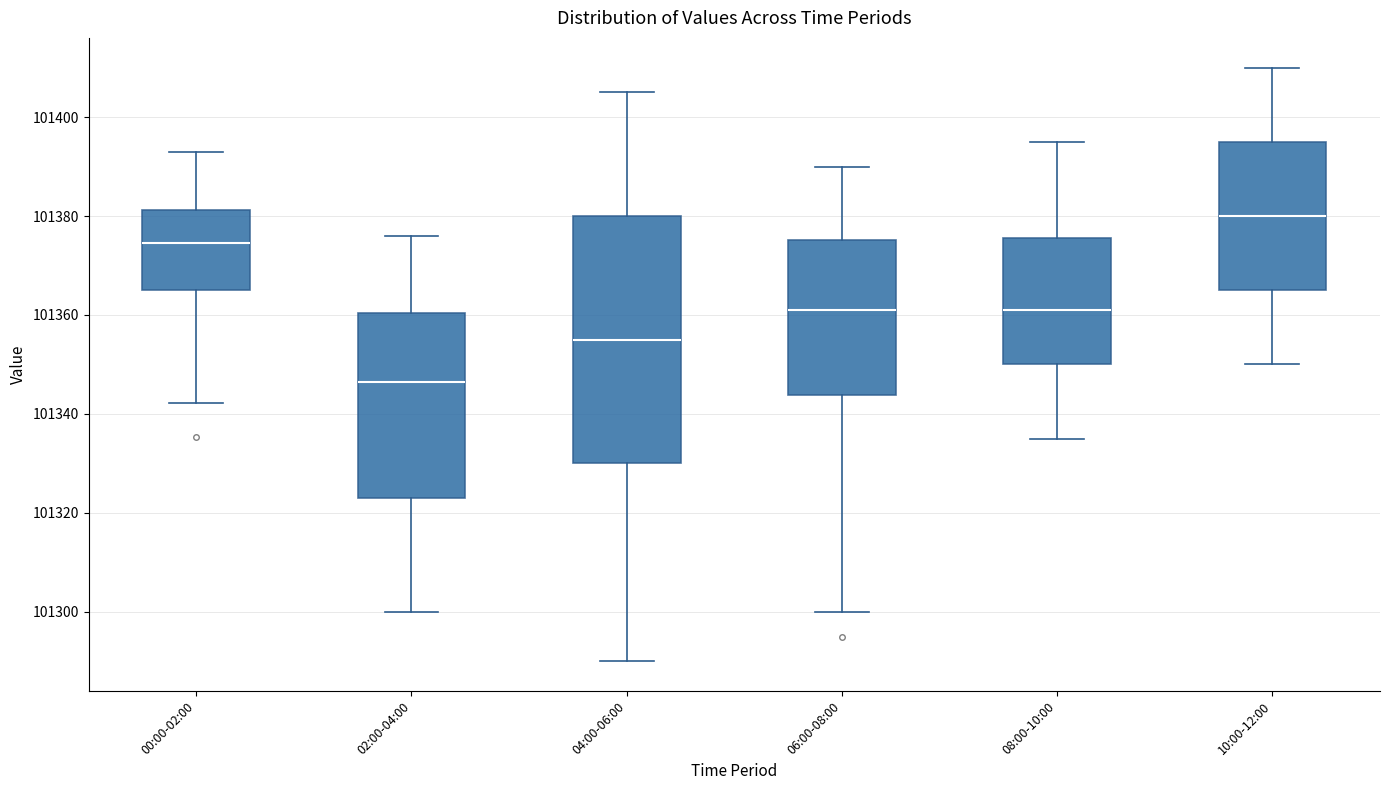

Where is the lower edge of the box for 06:00-08:00 on the y-axis? The values are not printed on the chart, so give them approximately, as read against the axis.

101344